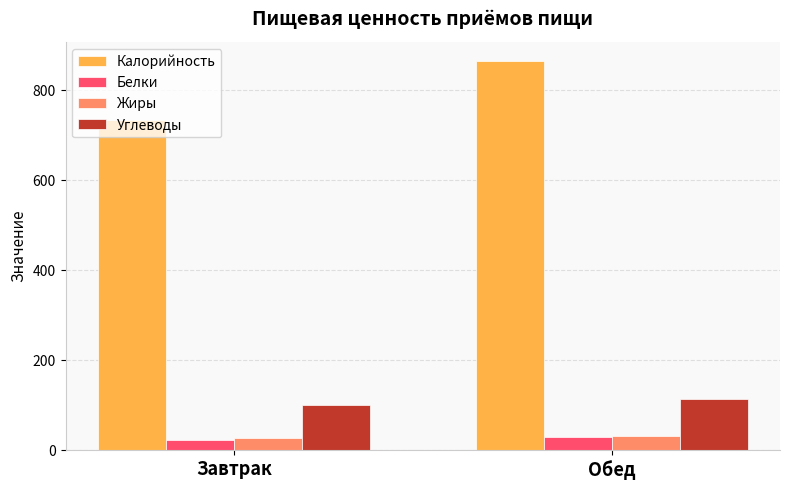

Which series has the largest total across all categories?

Калорийность